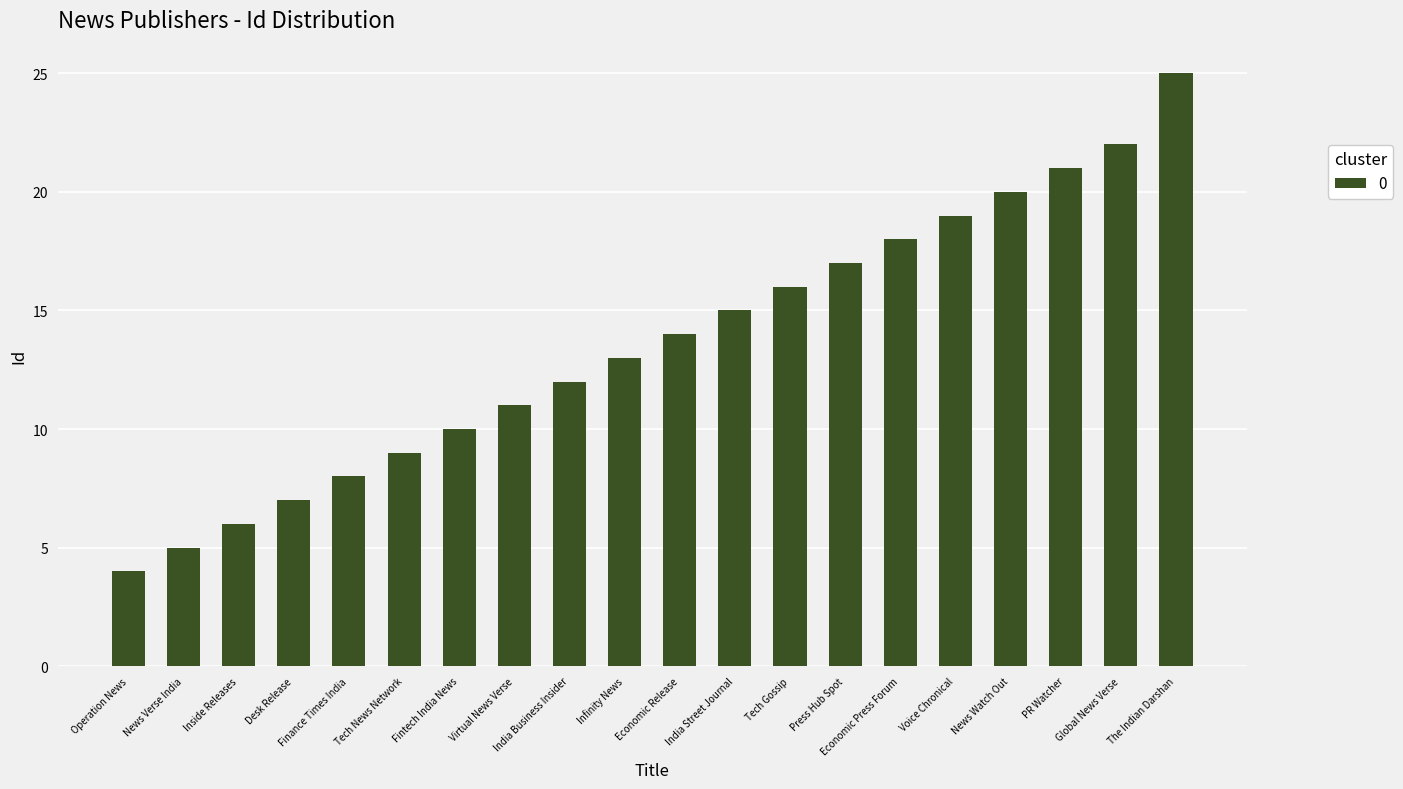

What is the value of the 18th bar from the left?

21